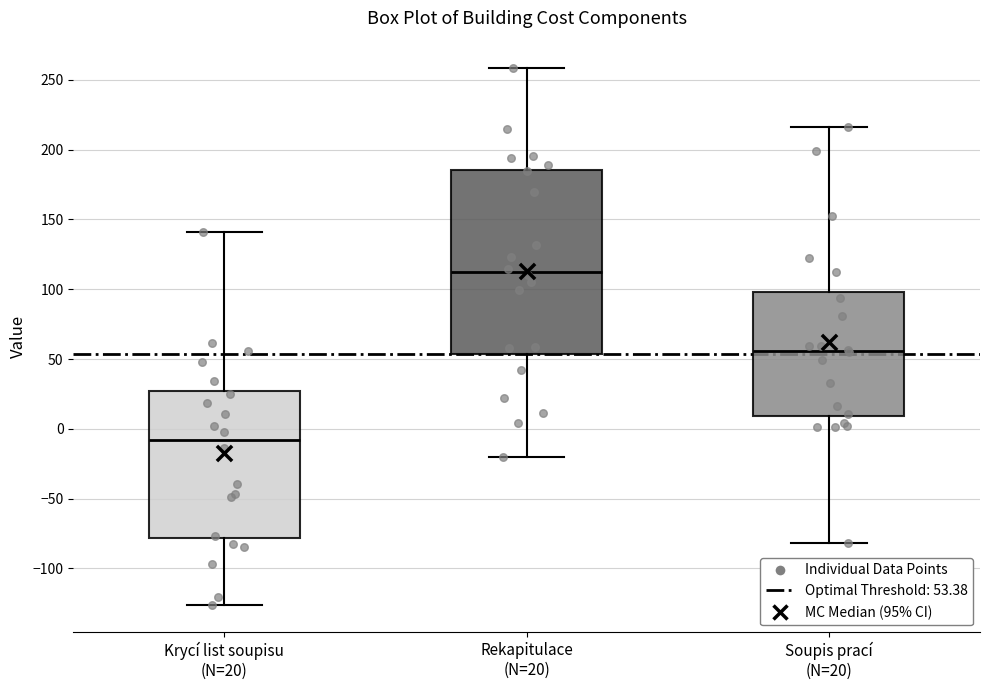

Which box is the tallest, from its lower edge to its upper edge?

Rekapitulace (N=20)